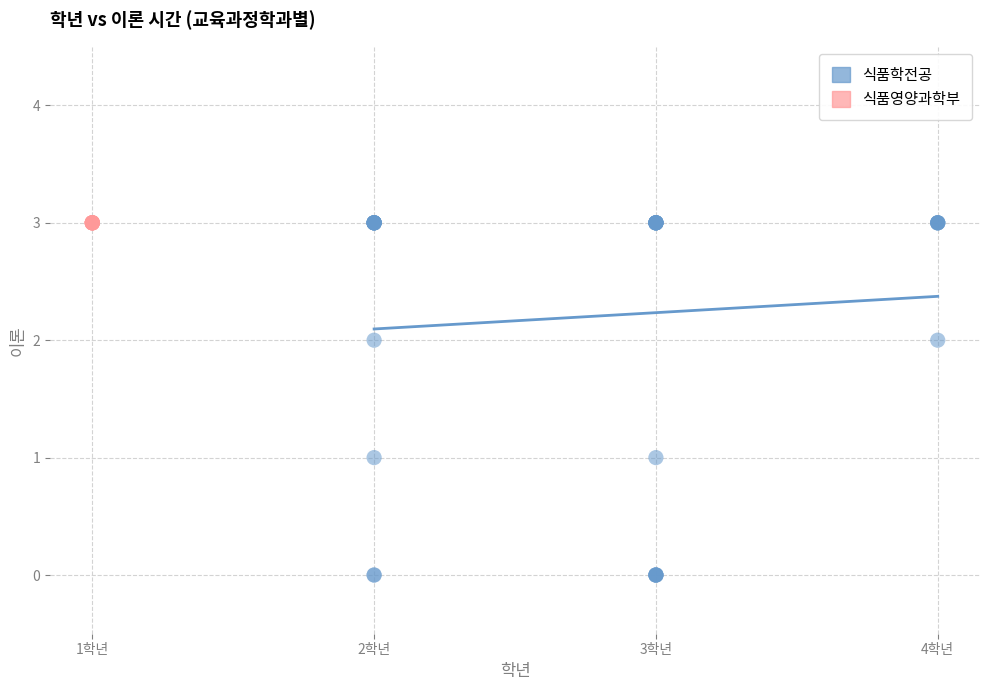

Which series contains the lowest Y value?

식품학전공